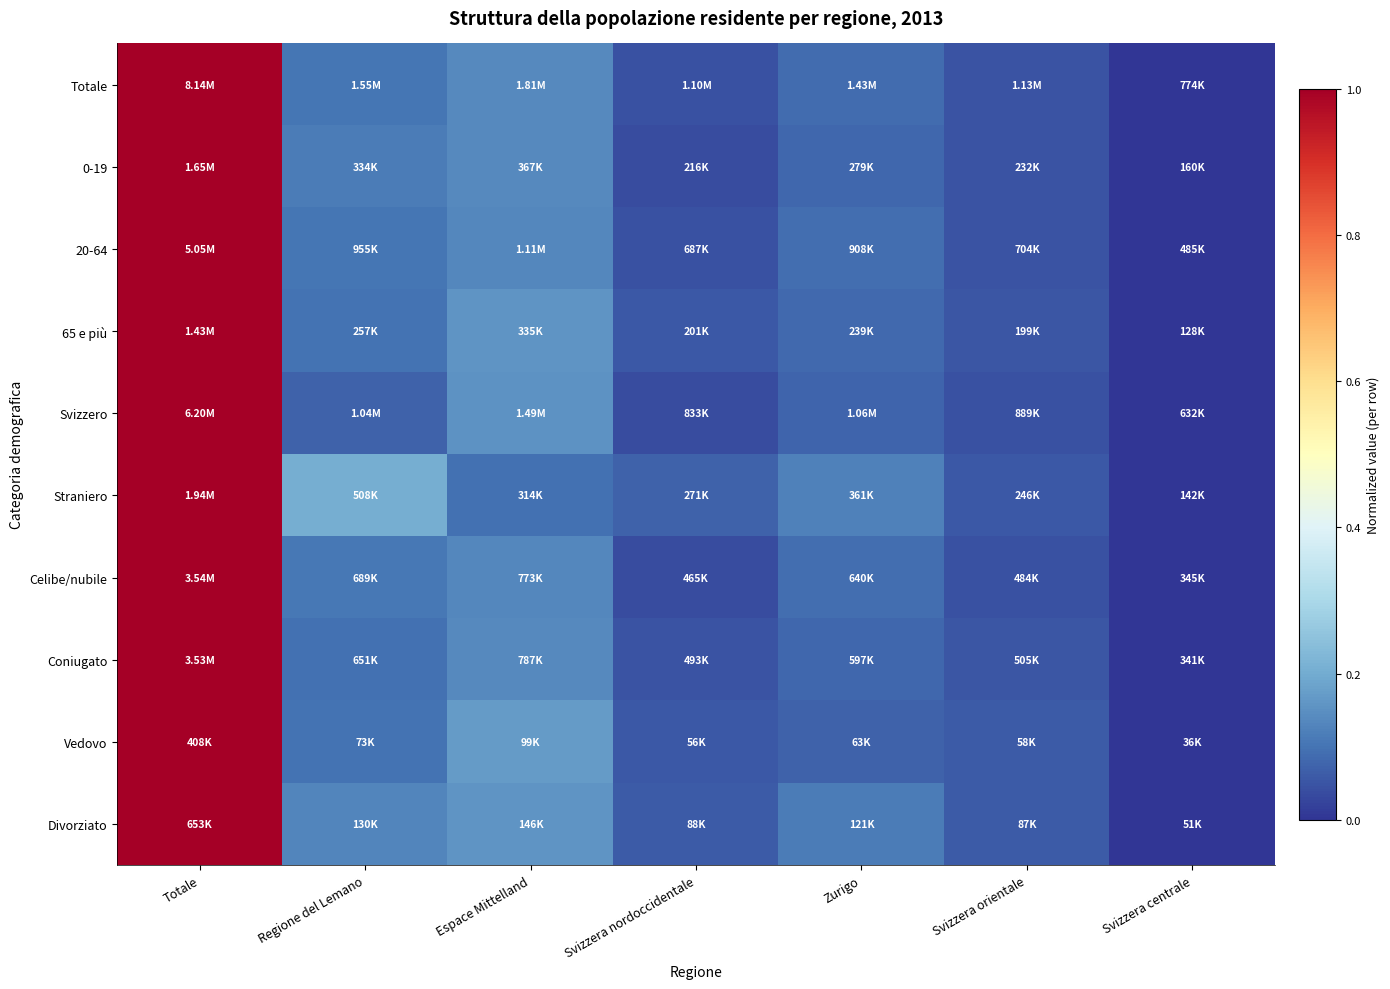

Between Zurigo and Svizzera orientale, which is larger?

Zurigo